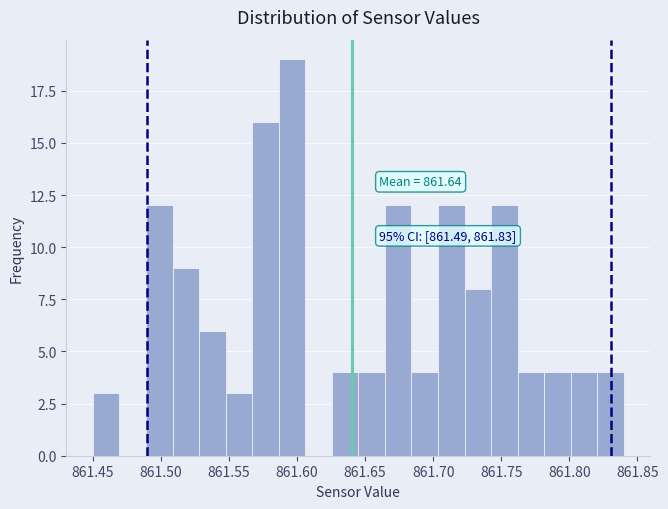

Around what value on the x-axis is the tallest bar? Give the approximate position of its centre, as read against the axis.

861.595